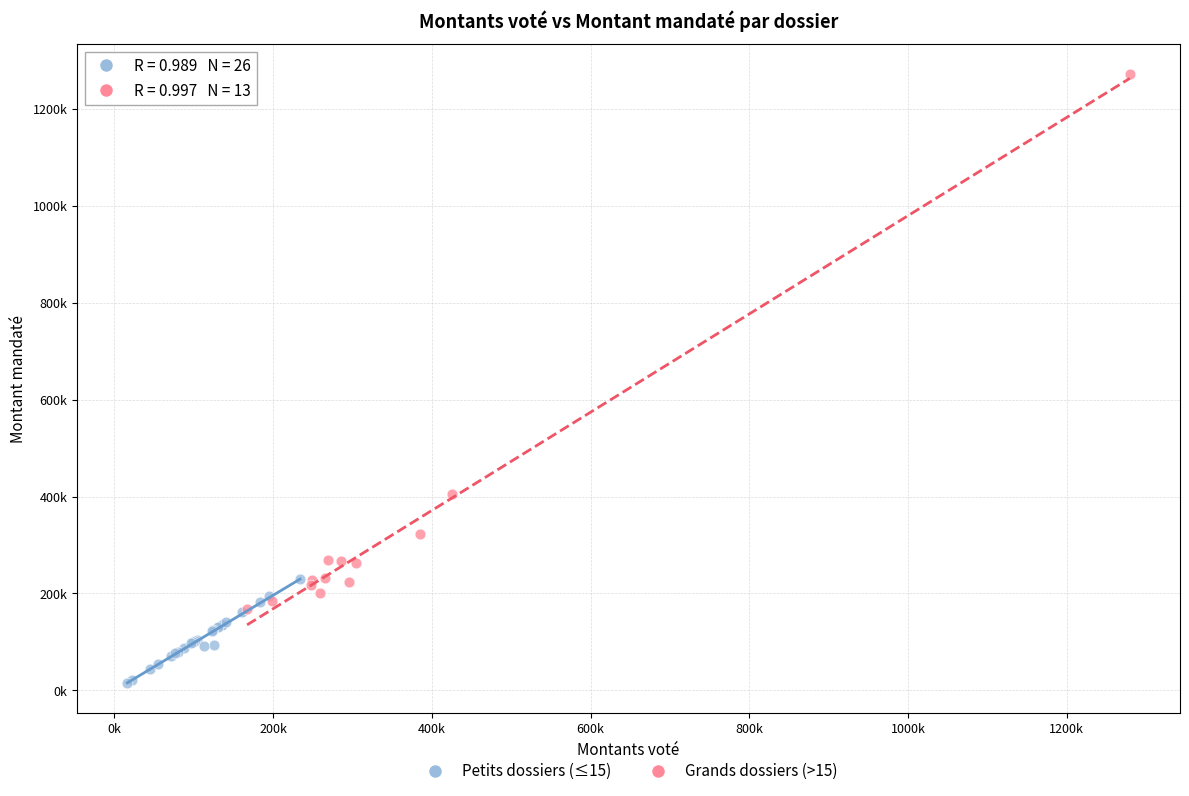

What are all the series names shown in the legend?

Petits dossiers (≤15), Grands dossiers (>15)